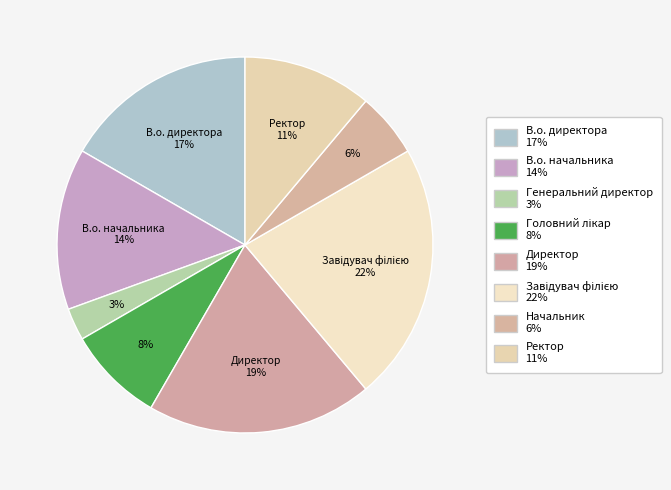

Count the number of slices in the pie.

8